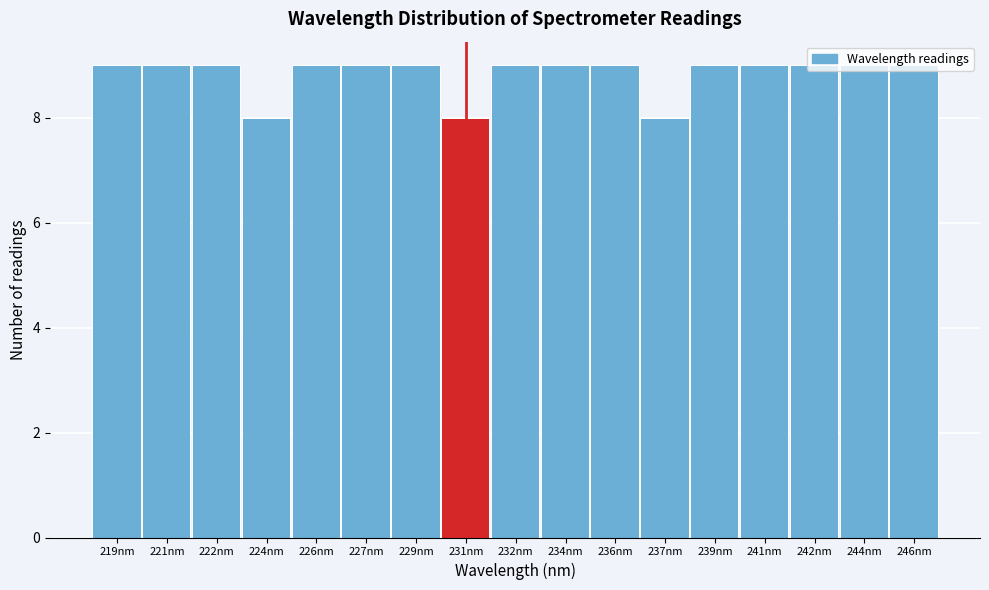

What is the sum of all values?

150